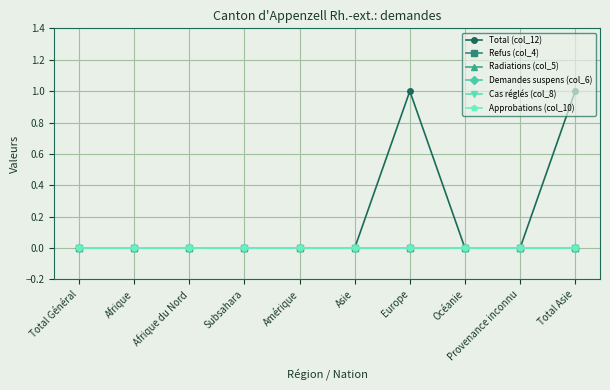

Is it true that Demandes suspens (col_6) equals 0 at Afrique du Nord?

True